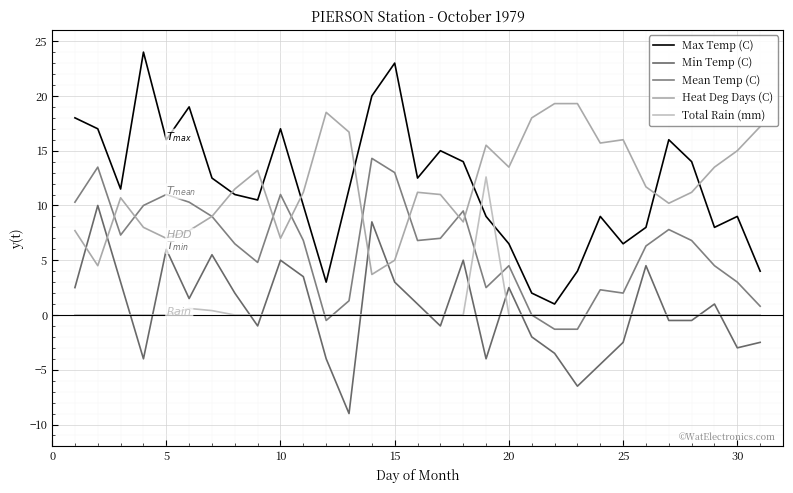

What is the difference between the second highest and minimum values in the Total Rain (mm) series?

0.6